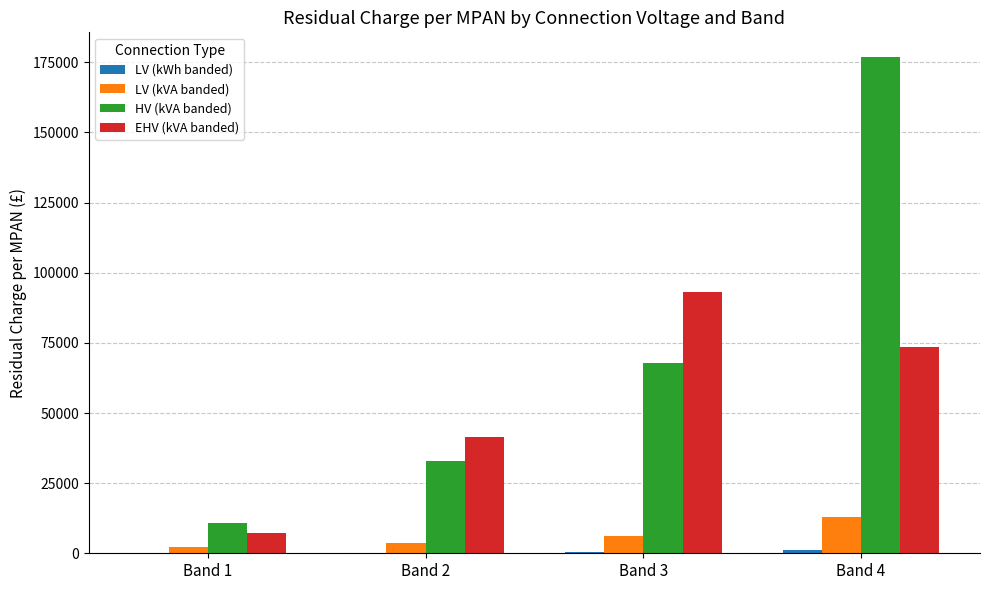

What is the sum of all LV (kVA banded) values?

25102.4